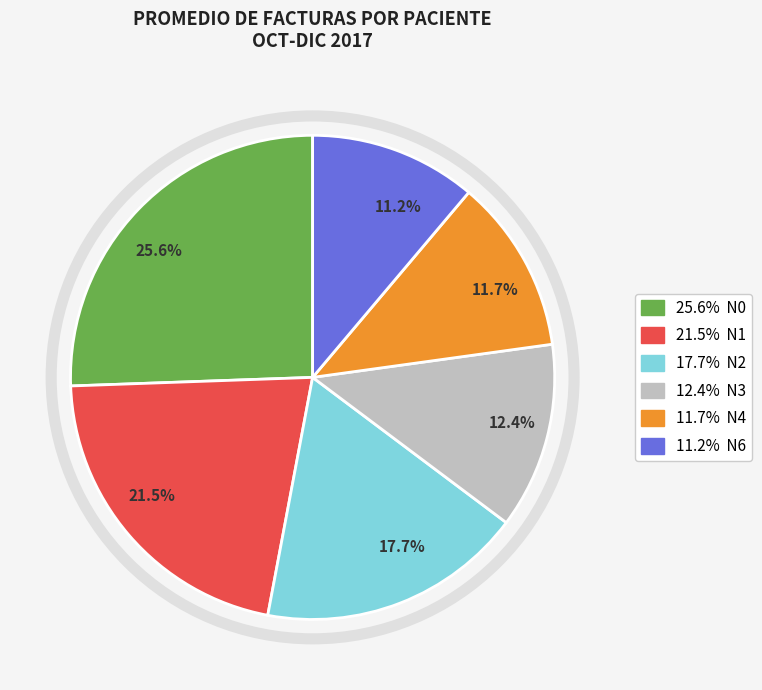

To the nearest percent, what is the average slice percentage?

17%